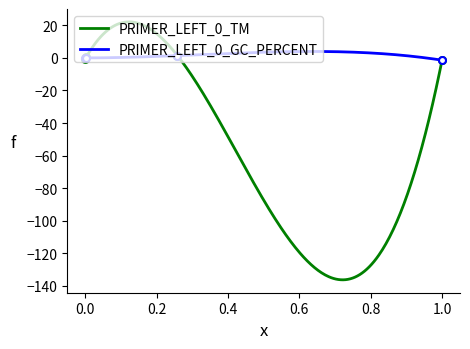

What is the highest value of the PRIMER_LEFT_0_GC_PERCENT series?

3.9